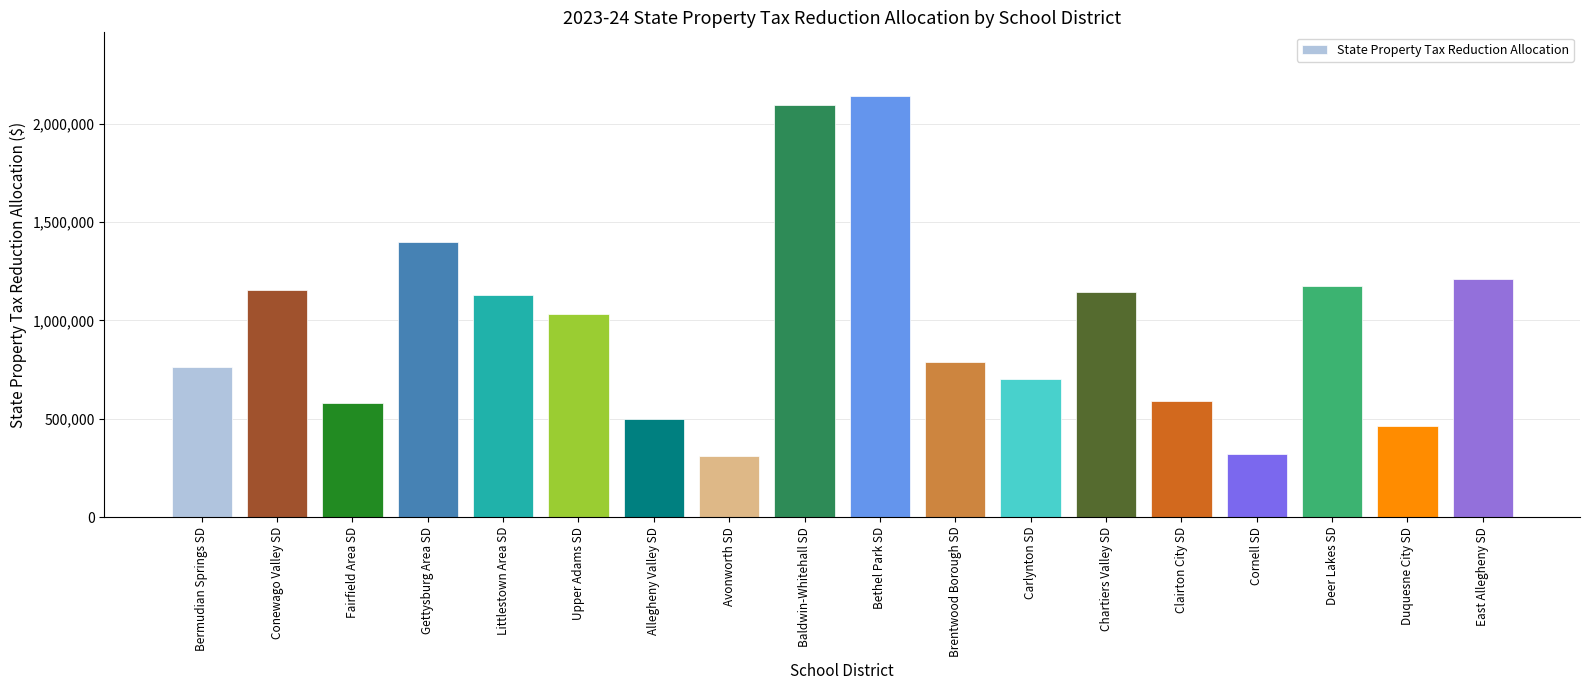

What is the sum of all values?

17500469.2